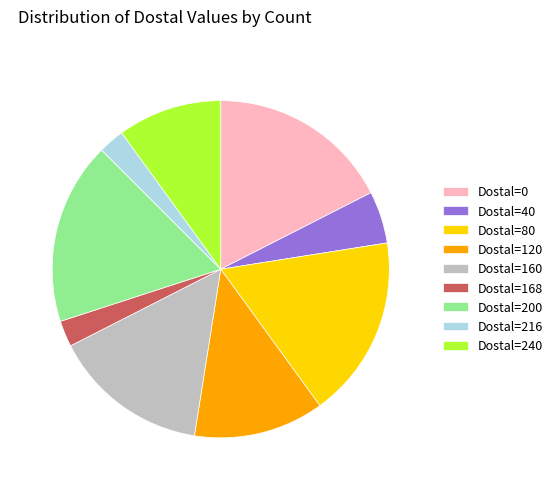

How many slices are in this pie chart?

9